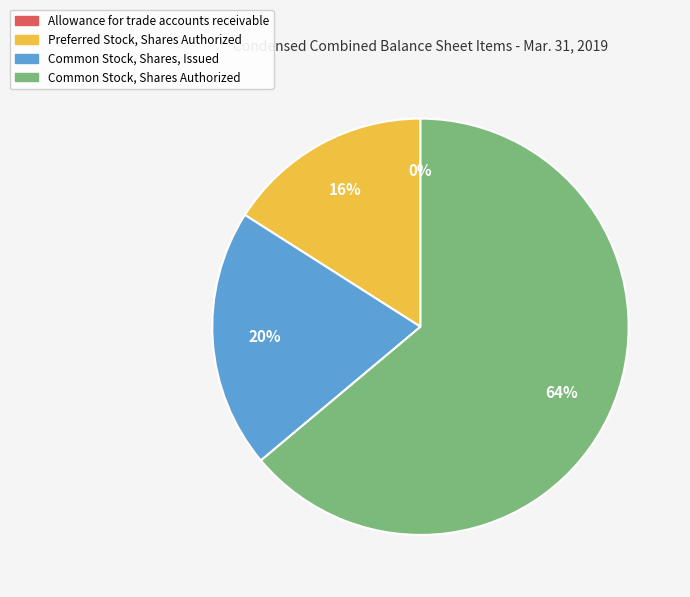

Which has a higher value, Common Stock, Shares Authorized or Preferred Stock, Shares Authorized?

Common Stock, Shares Authorized